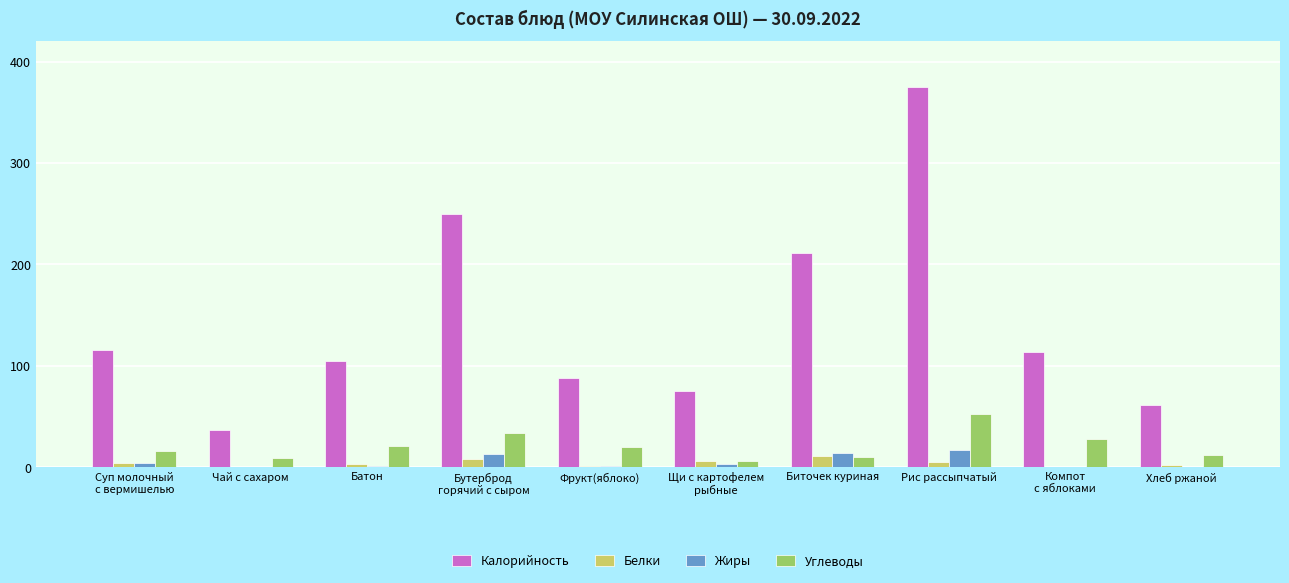

What is the sum of the Белки values at Биточек куриная and Батон?

14.0